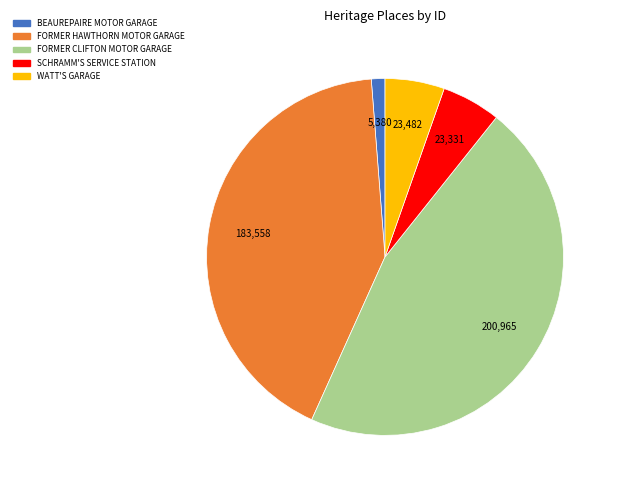

Is it true that SCHRAMM'S SERVICE STATION is 1% of the pie?

False